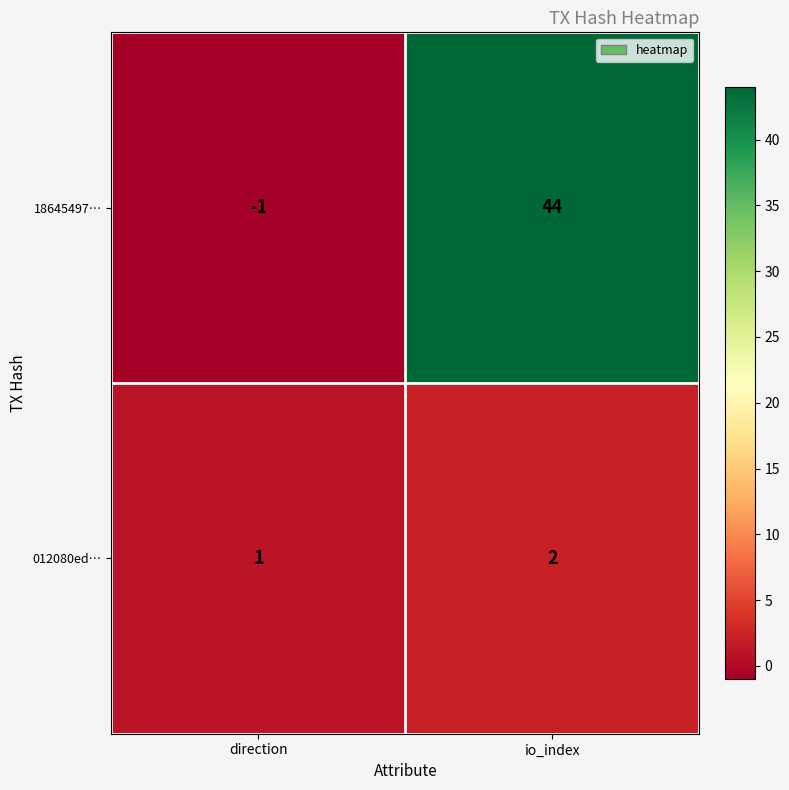

Count the number of categories in the chart.

2